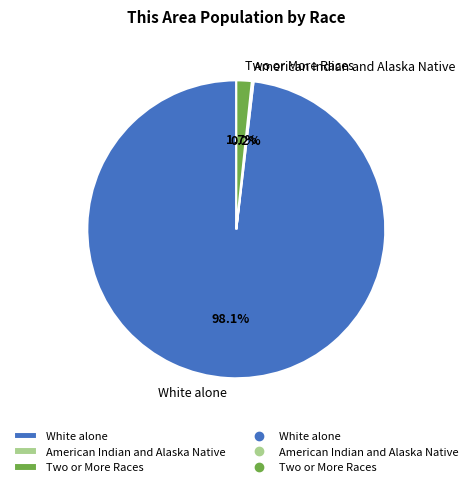

What is the largest slice in the pie chart?

White alone